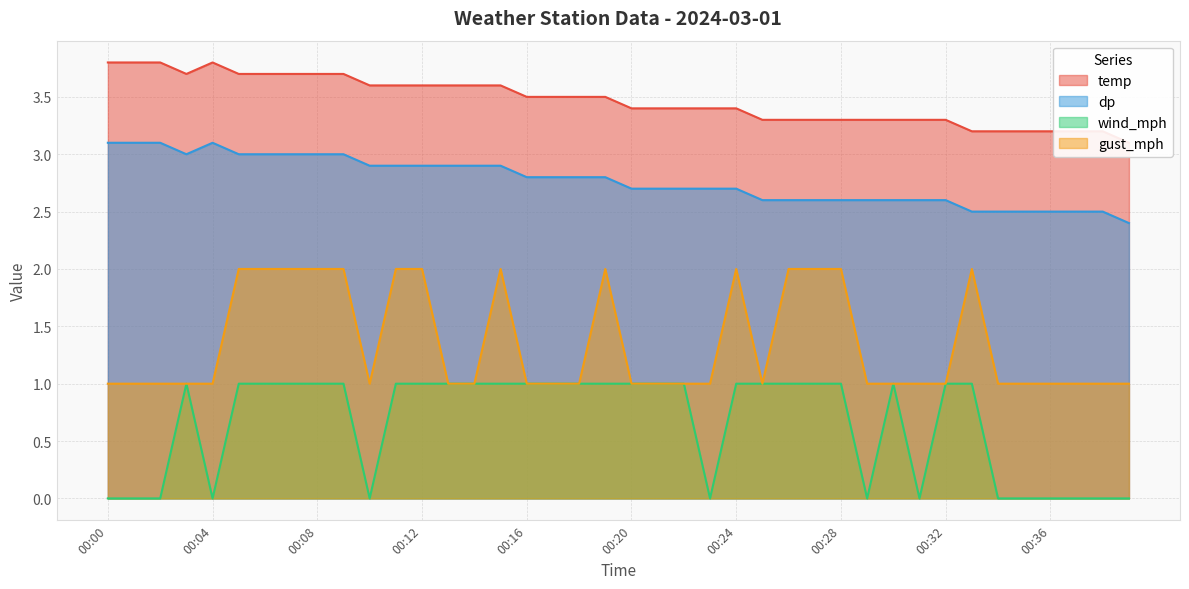

What is the total value across all series at 00:03?

8.7